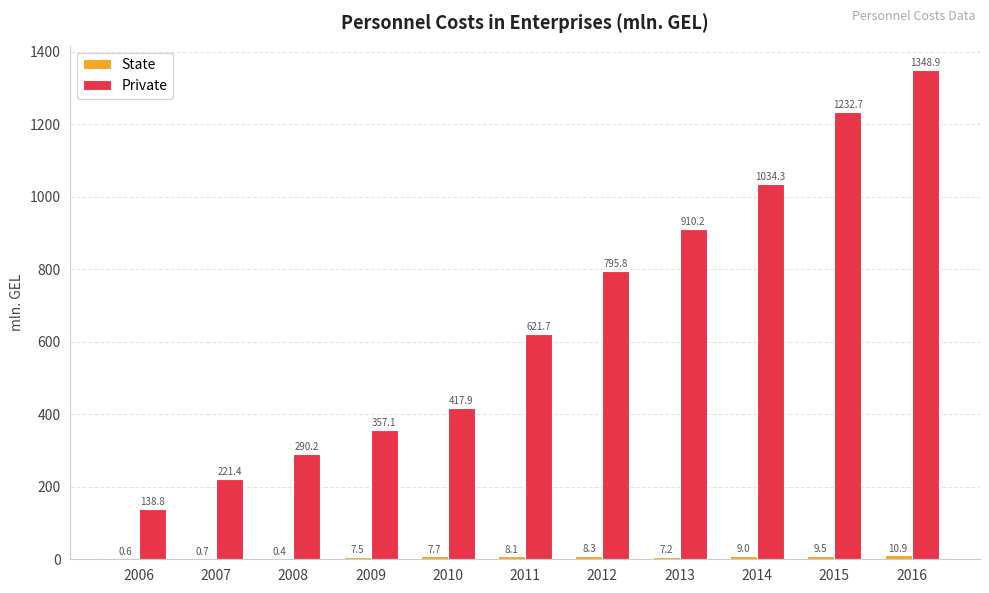

What is the maximum value for Private?

1348.9